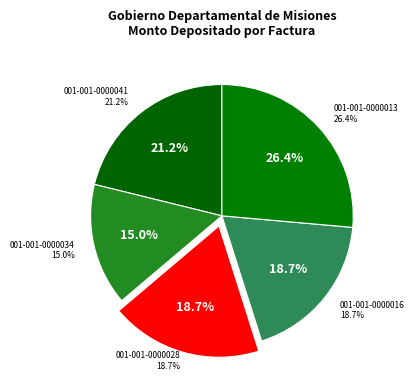

To the nearest percent, what is the difference between the 001-001-0000034 and 001-001-0000041 slice percentages?

6%